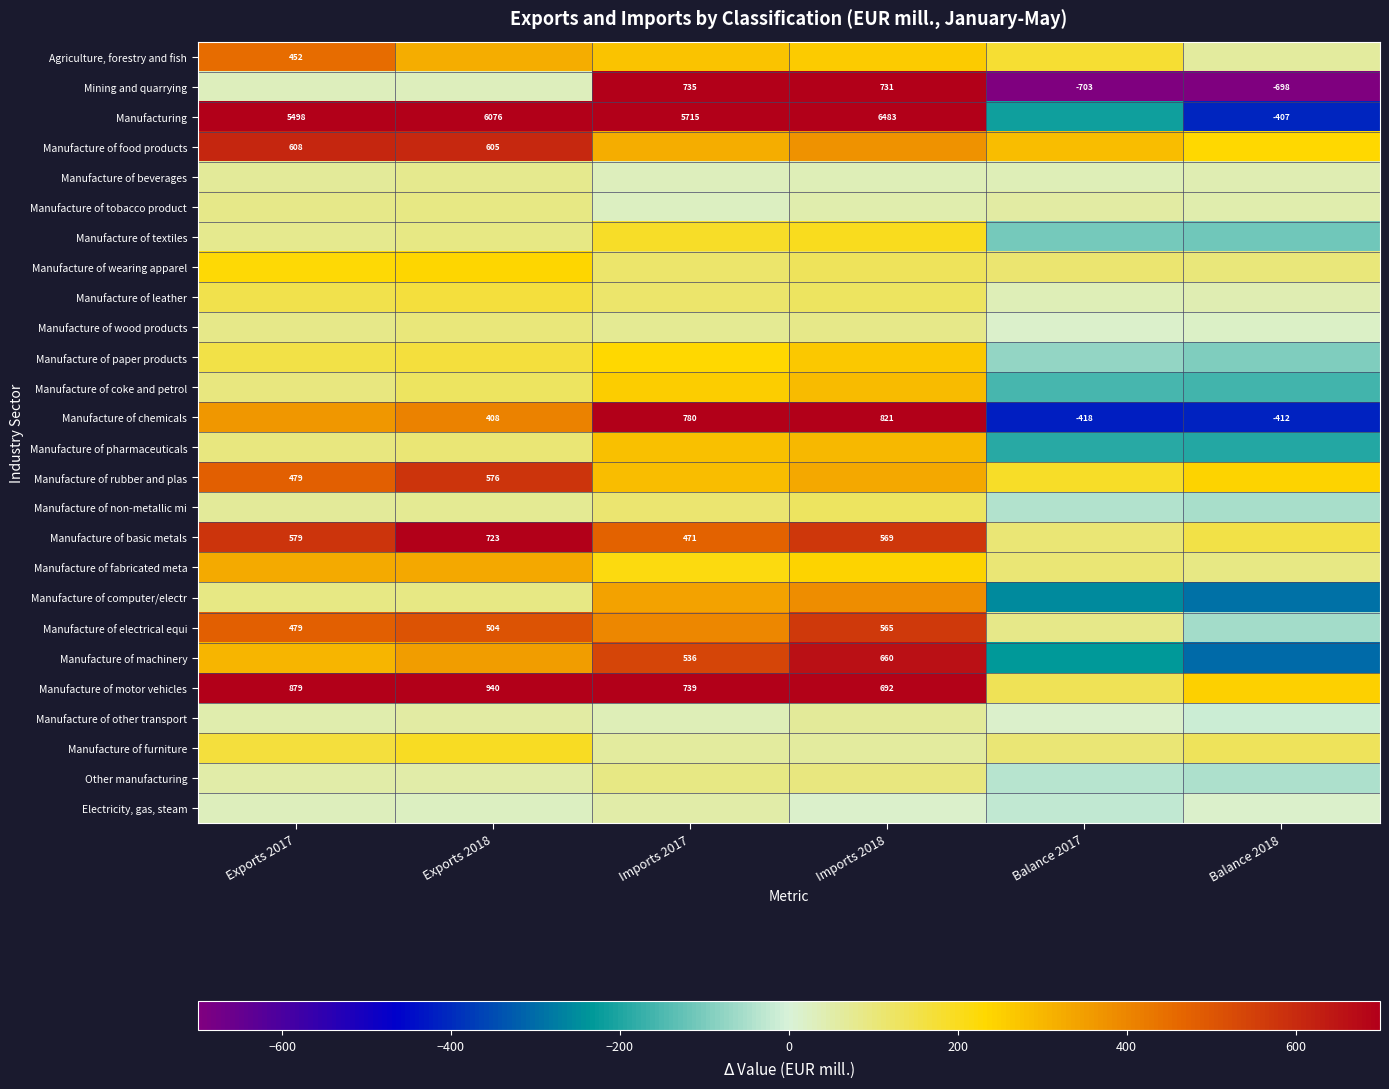

What is the sum of the Manufacture of basic metals values at Exports 2018 and Exports 2017?

1302.0